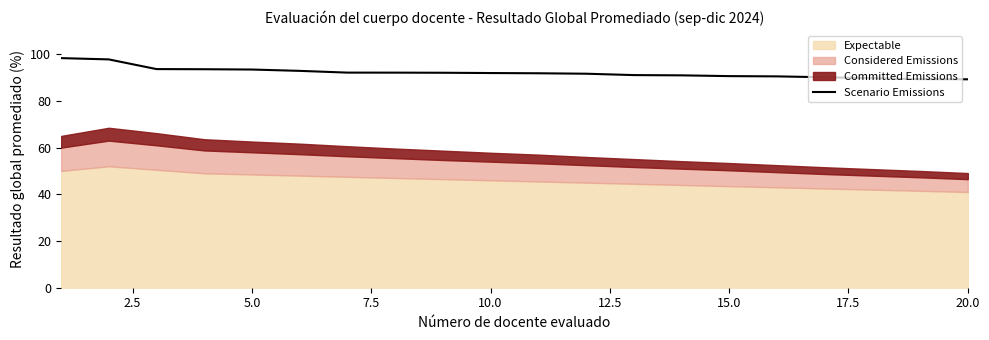

What is the maximum value for Scenario Emissions?

98.3